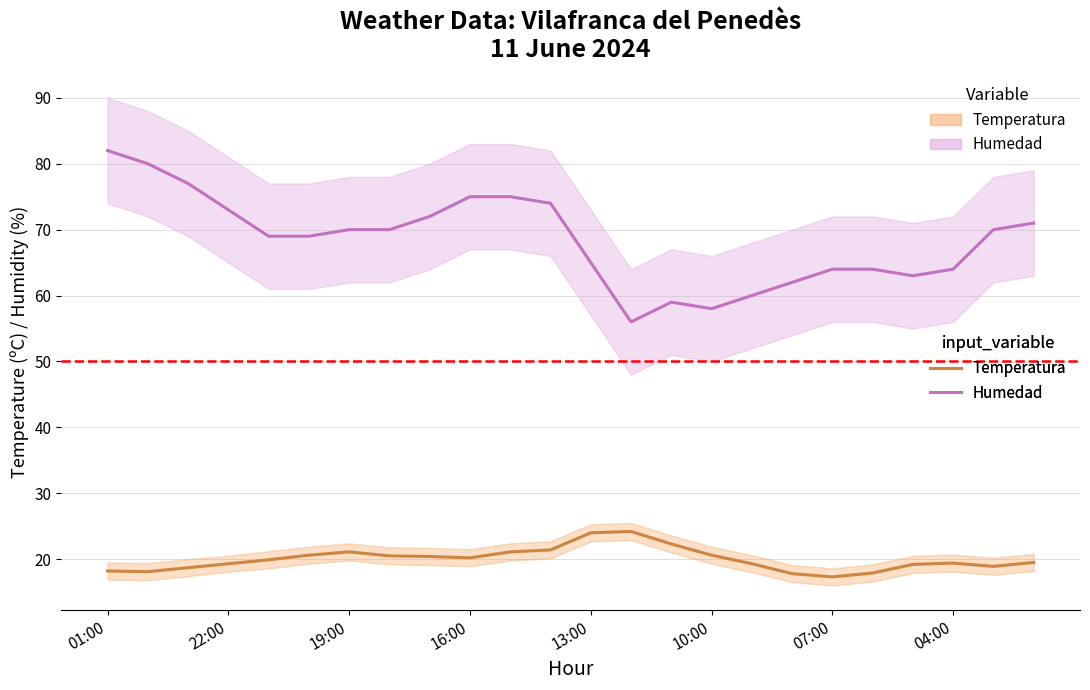

How many values in the Humedad (%) series exceed 70?

9